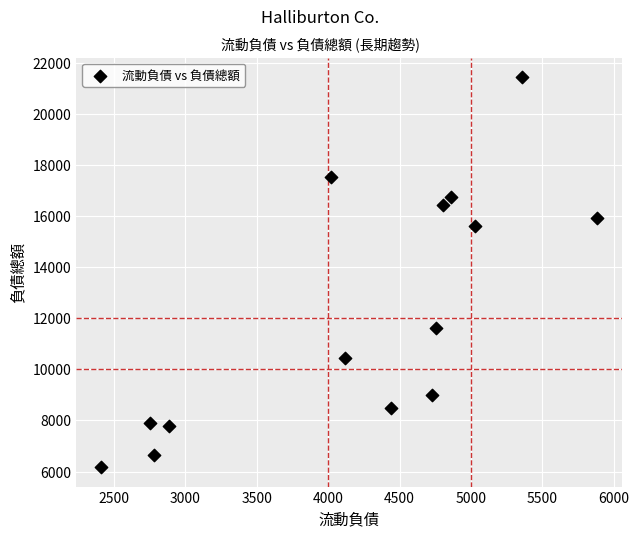

What Y value in the scatter plot is closest to 13811?

15608